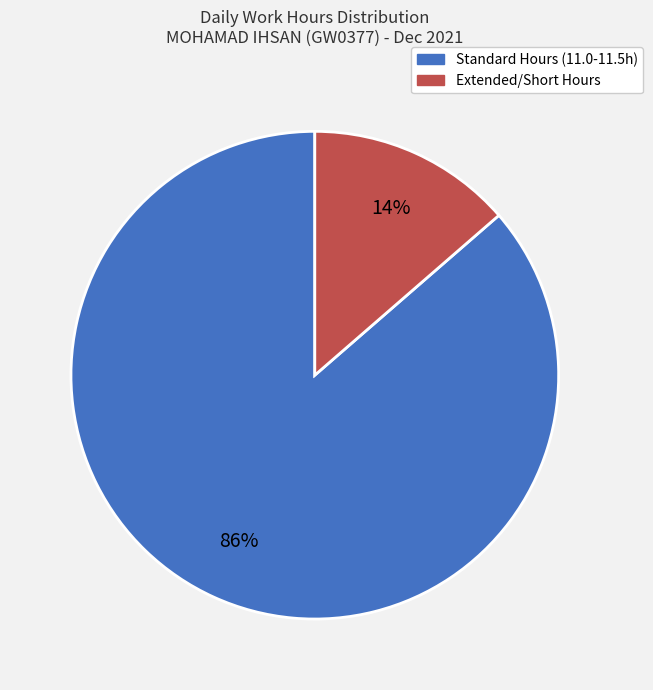

Does any single category account for the majority?

Yes